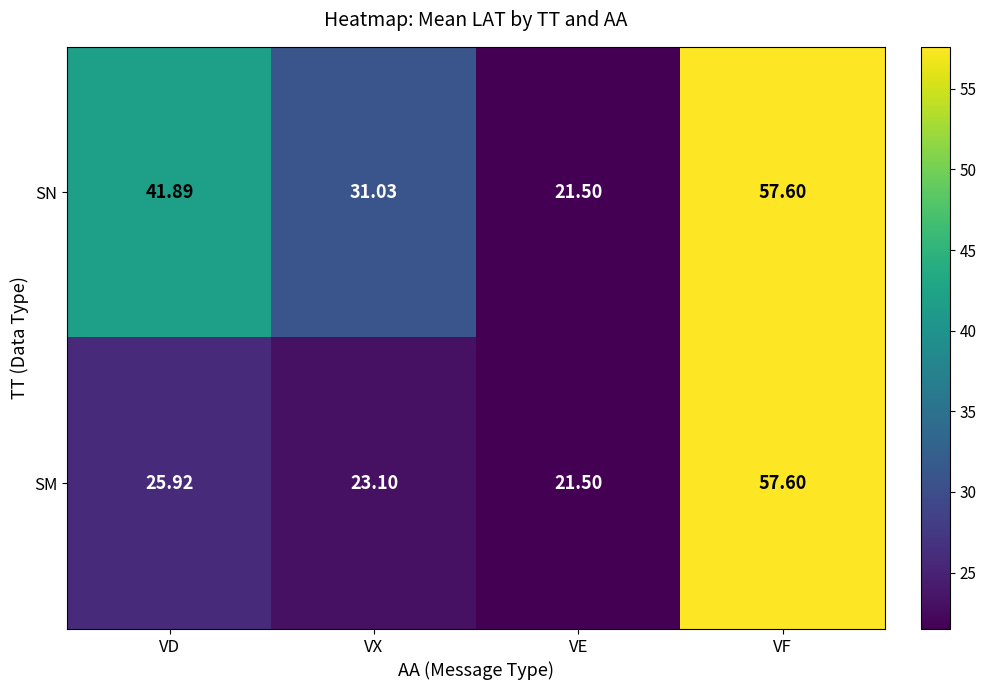

What is the difference between the highest and lowest values at VD?

16.0